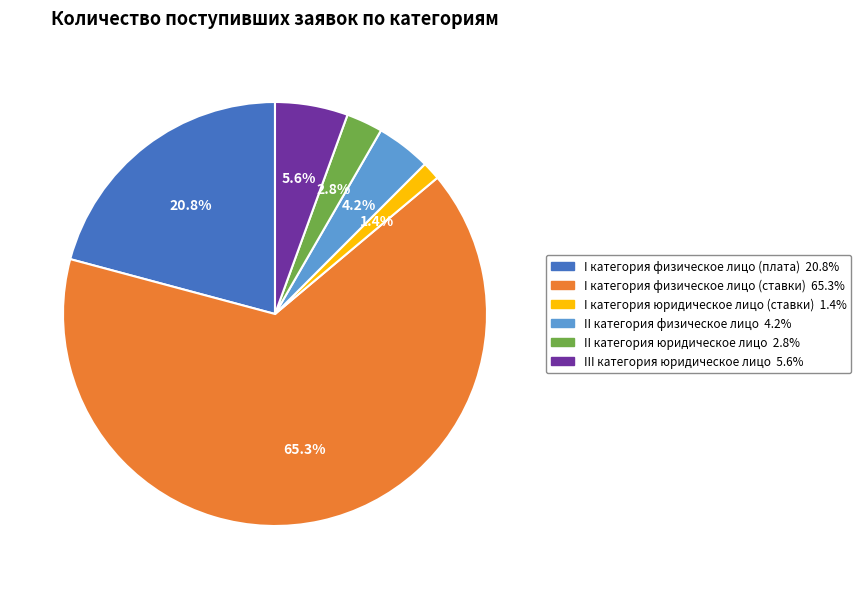

To the nearest percent, what is the average slice percentage?

17%